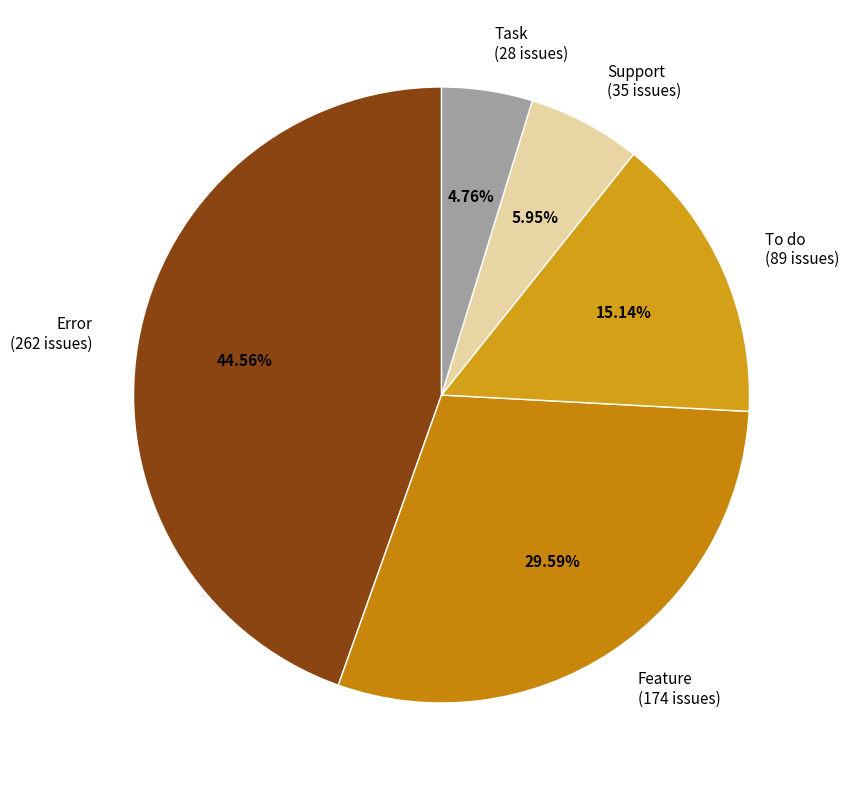

Does any single category account for the majority?

No